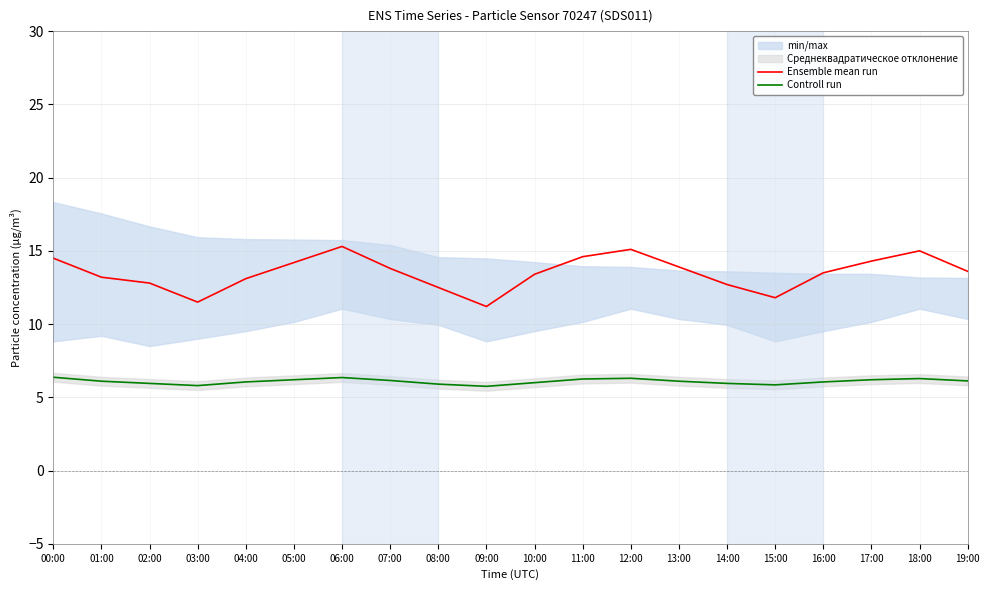

How many interior local valleys does the Ensemble mean run series have?

3